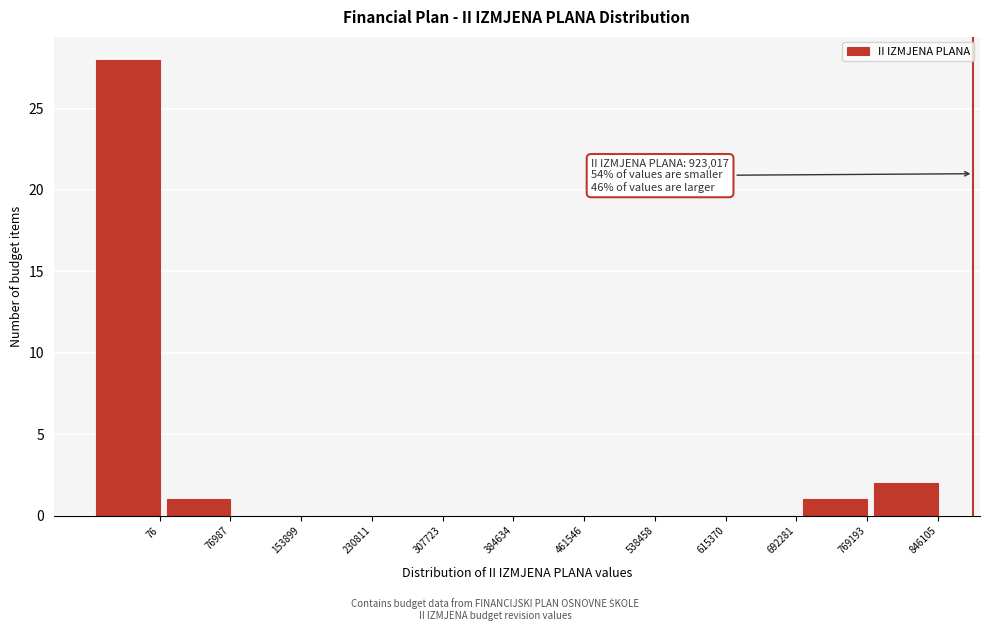

Reading left to right, list all the values displayed in this chart.

76=28	76987=1	153899=0	230811=0	307723=0	384634=0	461546=0	538458=0	615370=0	692281=0	769193=1	846105=2